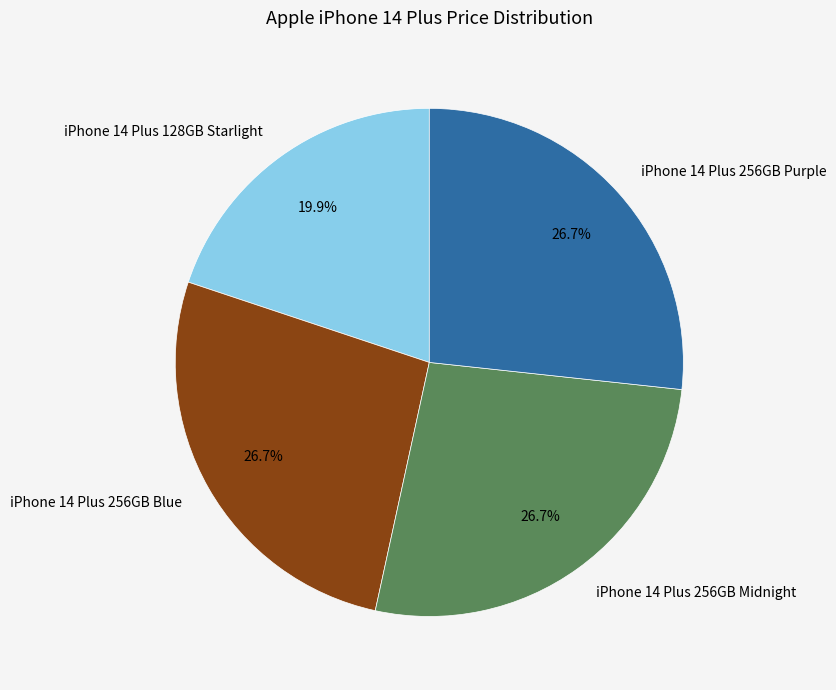

How many segments does this pie chart have?

4